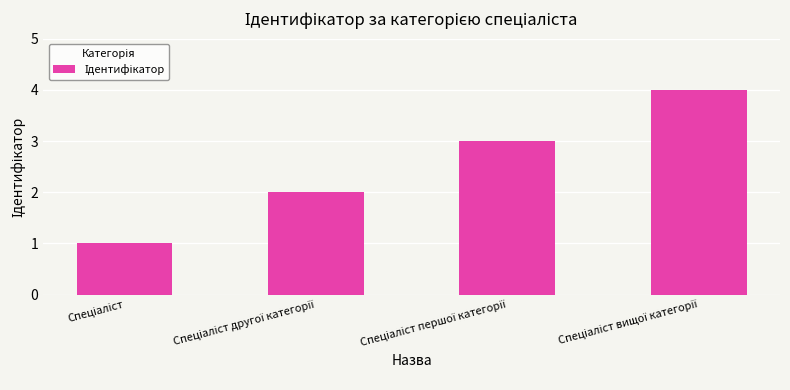

What is the value of the 4th bar from the left?

4